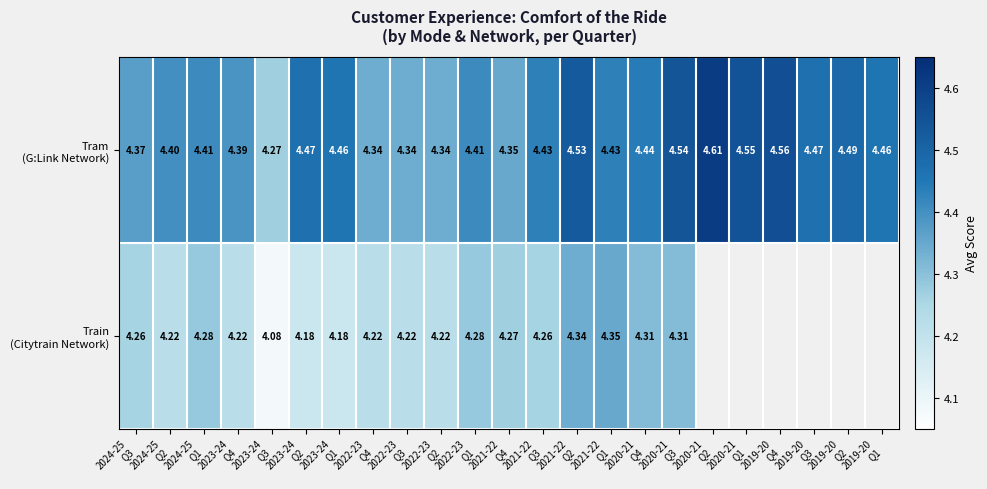

Is the value of Train (Citytrain Network) at 2022-23 Q3 greater than the value of Tram (G:Link Network) at 2019-20 Q3?

No